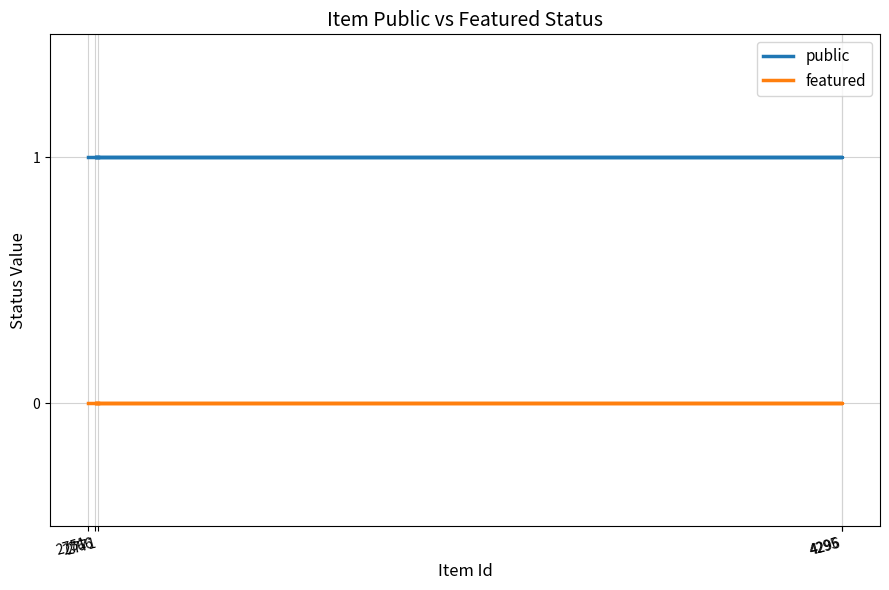

List the series in order of their overall mean, highest first.

public, featured